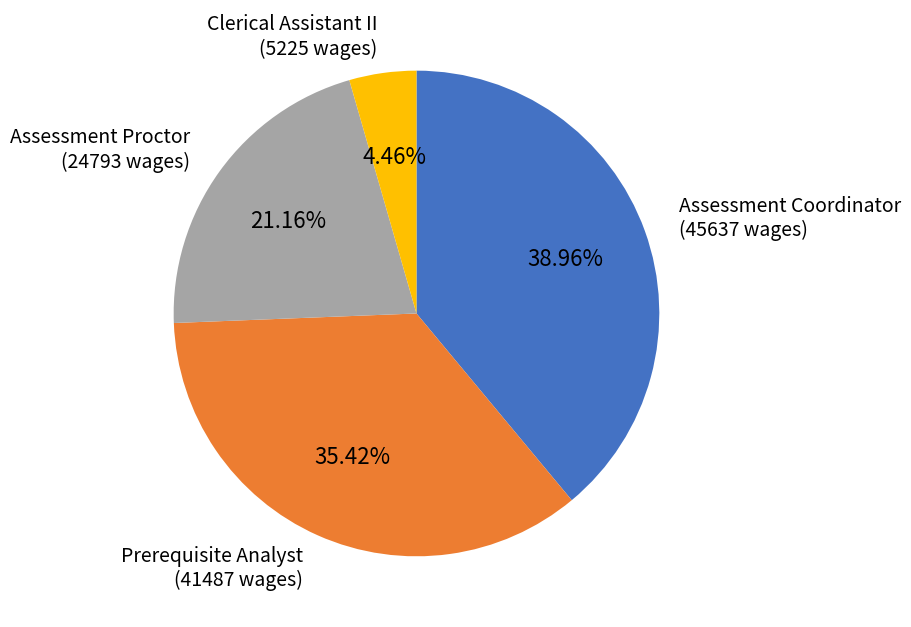

Count the number of slices in the pie.

4